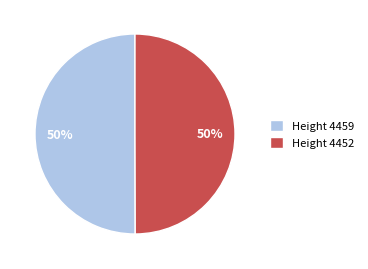

How many slices are in this pie chart?

2